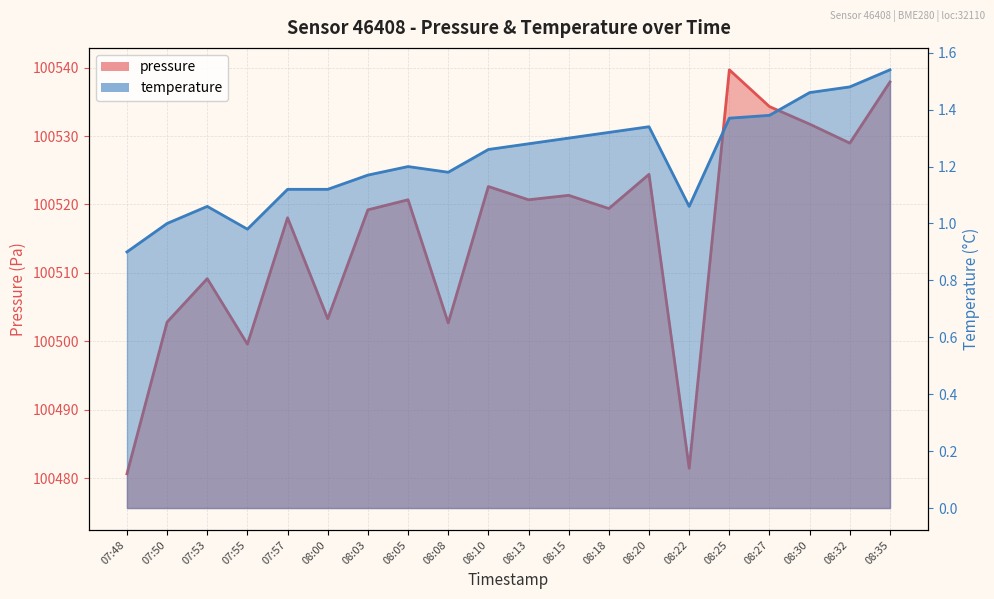

At how many categories does at least one series exceed 69445?

20